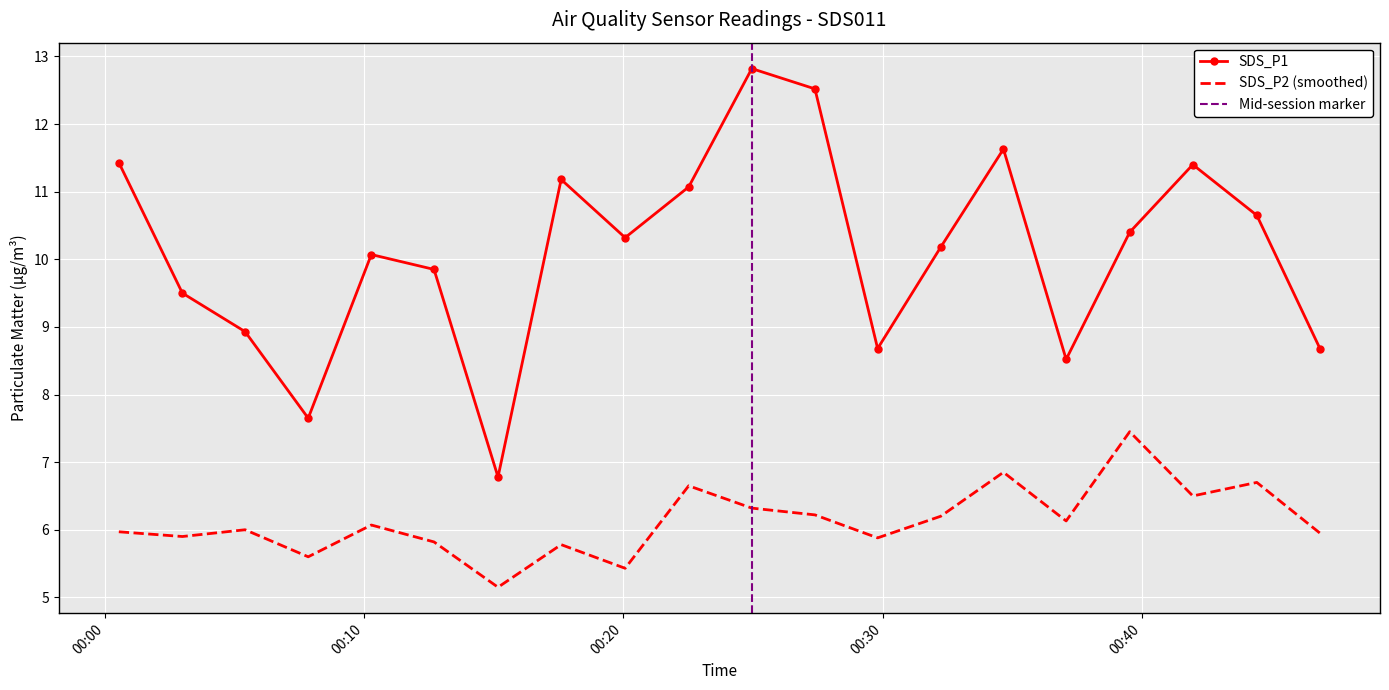

How many data points in SDS_P1 are less than 10?

8